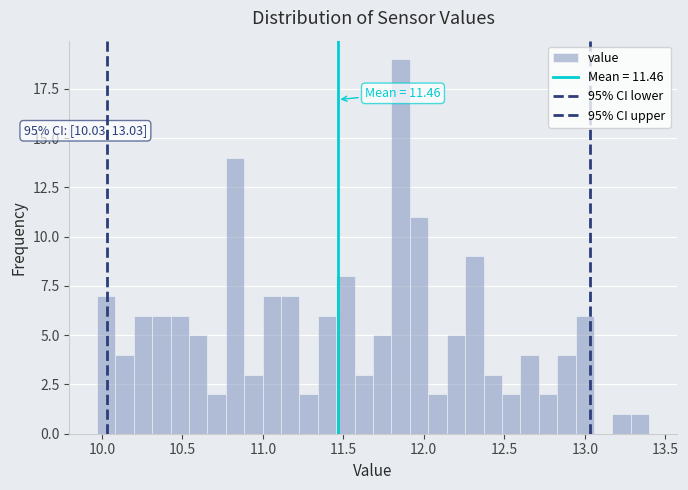

Around what value on the x-axis is the tallest bar? Give the approximate position of its centre, as read against the axis.

11.85